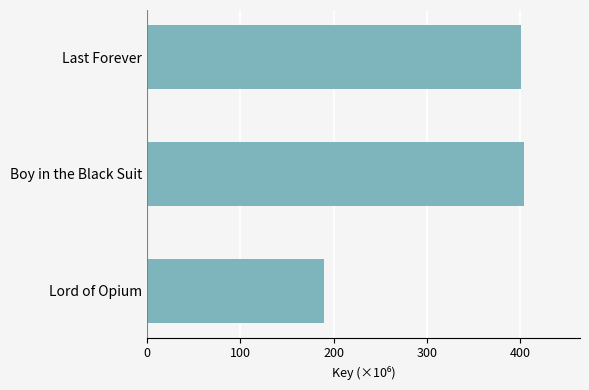

At which category does the chart reach its minimum across all series?

Lord of Opium